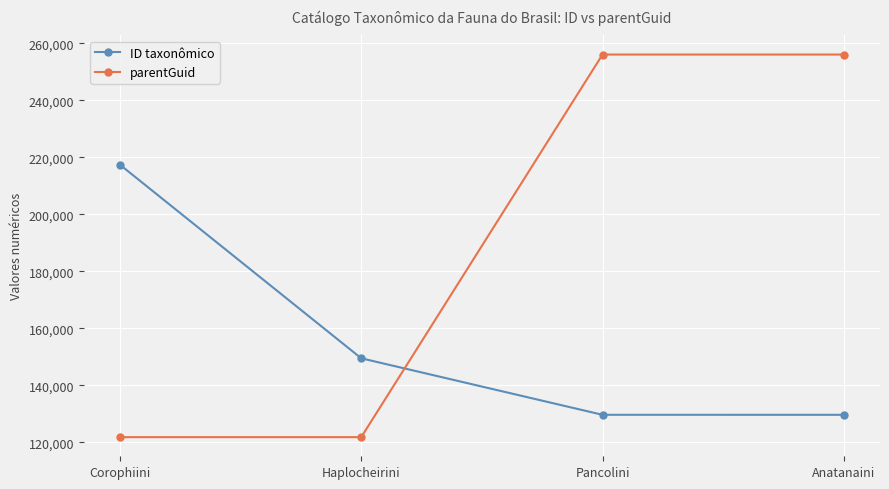

Is it true that ID taxonômico equals 31889 at Anatanaini?

False